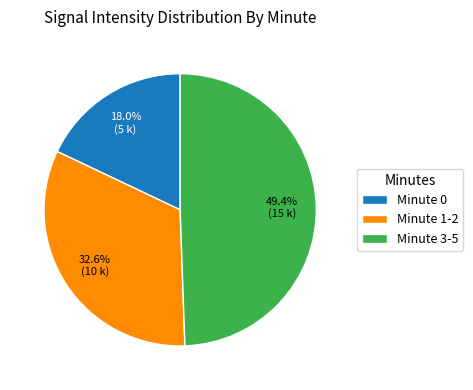

To the nearest percent, what is the average slice percentage?

33%